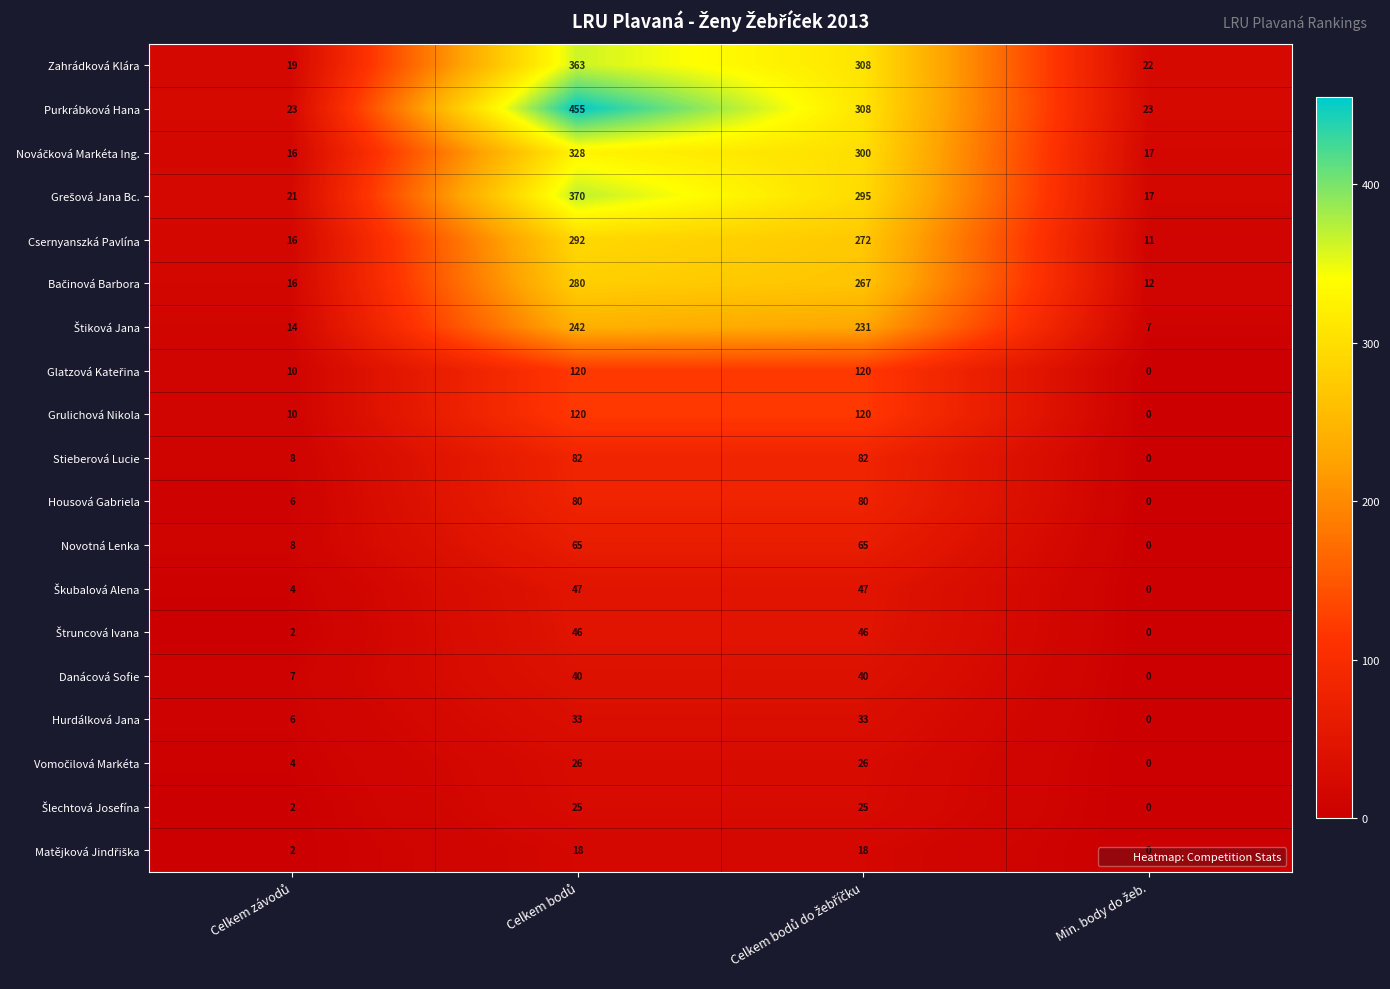

Which series has the largest range (max minus min)?

Purkrábková Hana